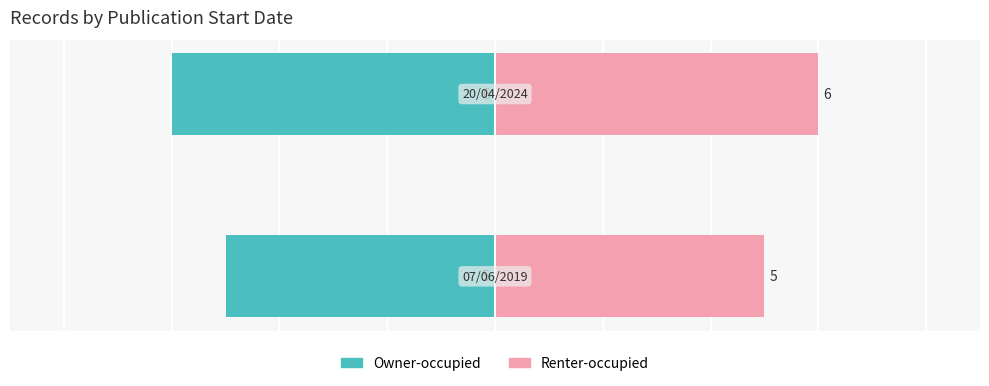

Reading right to left, transcribe all the data shown in this chart.

Owner-occupied: -6	-5
Renter-occupied: 6	5